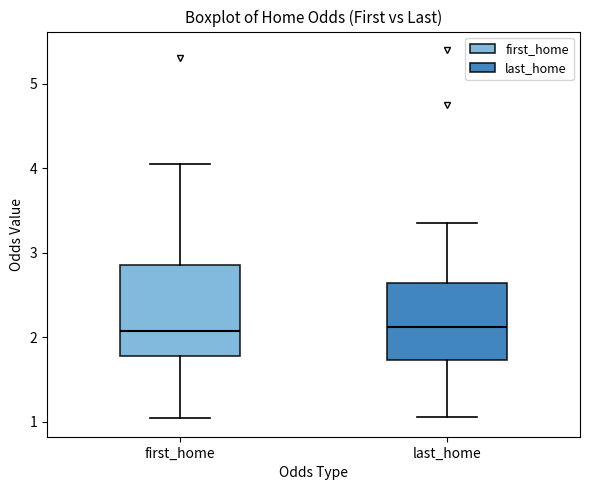

Reading left to right, read every box against the y-axis: the position of its median line, the range the box covers, and the ends of its whiskers. The values are not printed on the chart, so give them approximately, as read against the axis.

first_home: median 2.1, box 1.8 to 2.9, whiskers 1.0 to 4.1
last_home: median 2.1, box 1.7 to 2.6, whiskers 1.1 to 3.4